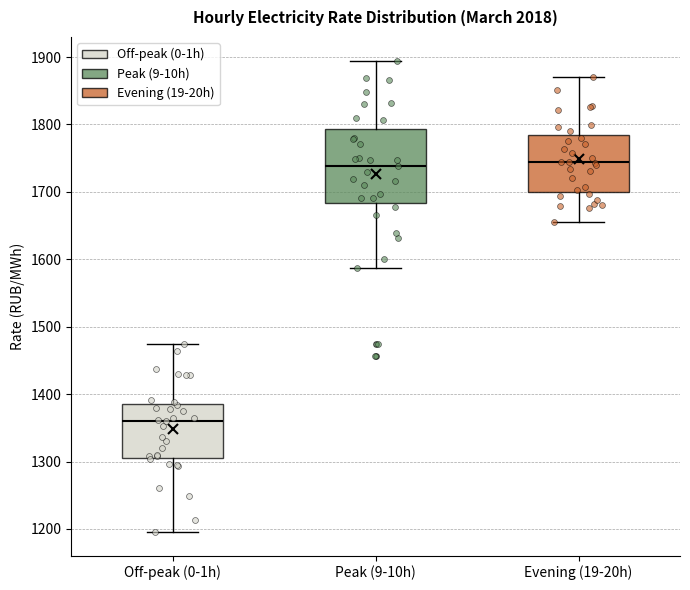

Where is the lower edge of the box for Off-peak (0-1h) on the y-axis? The values are not printed on the chart, so give them approximately, as read against the axis.

1310